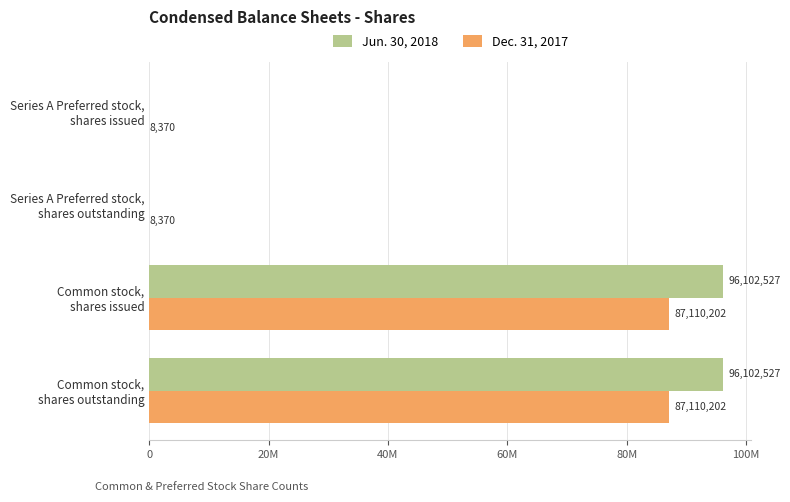

What are all the series names shown in the legend?

Jun. 30, 2018, Dec. 31, 2017